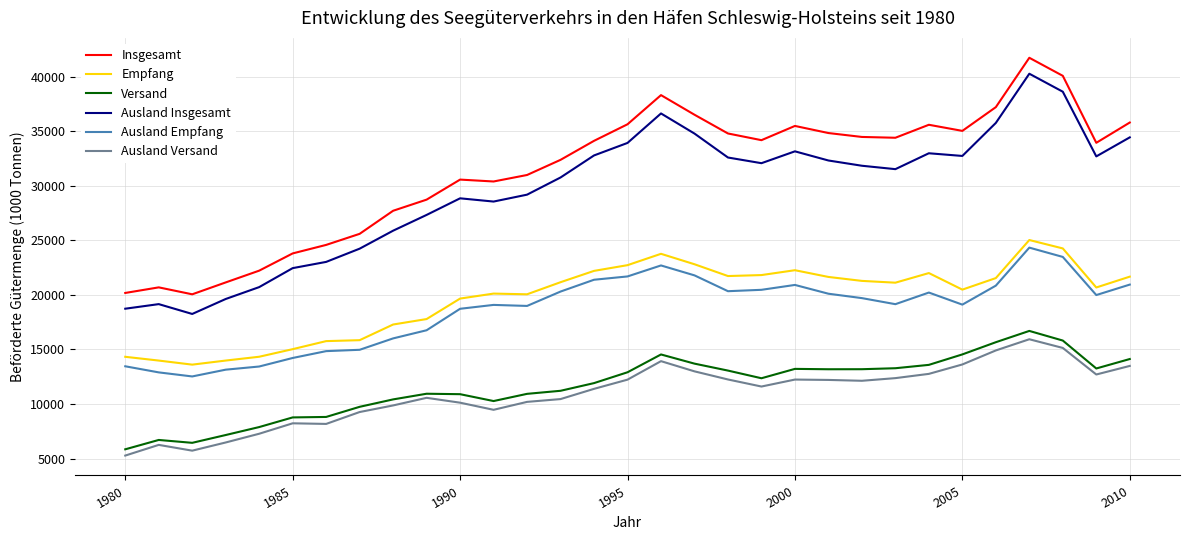

Which series has the largest total across all categories?

Insgesamt